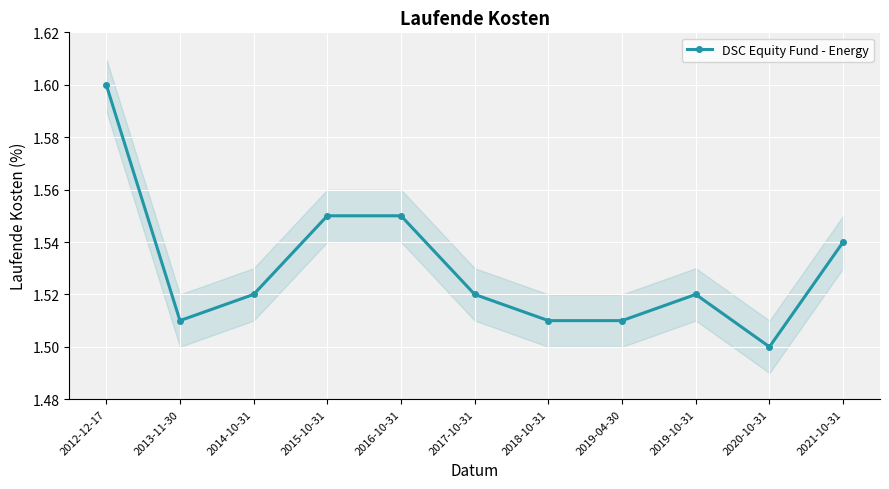

What is the value of the 4th point from the left?

1.6